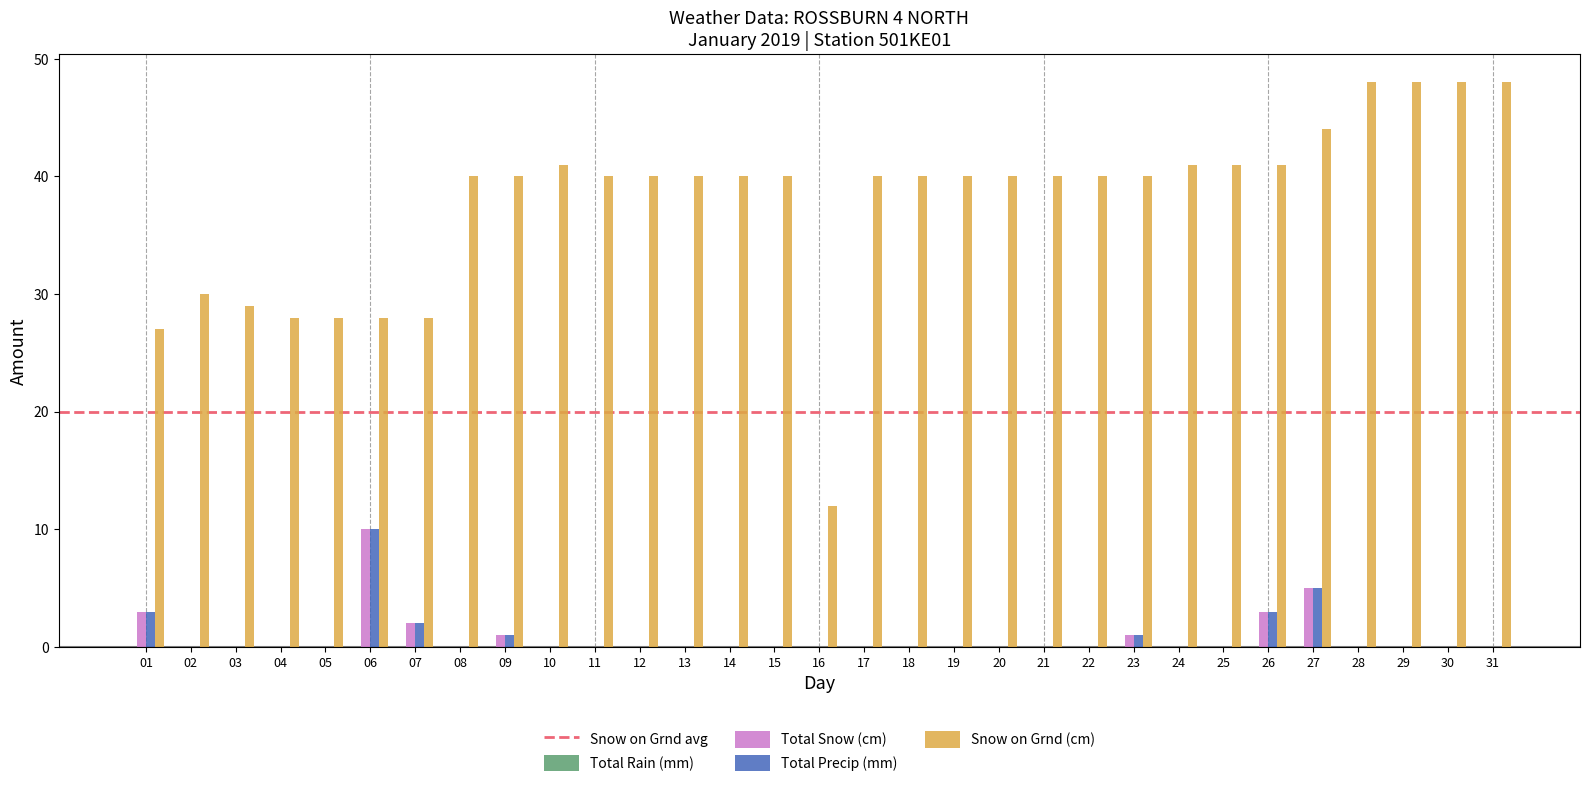

How many groups of bars are there?

31